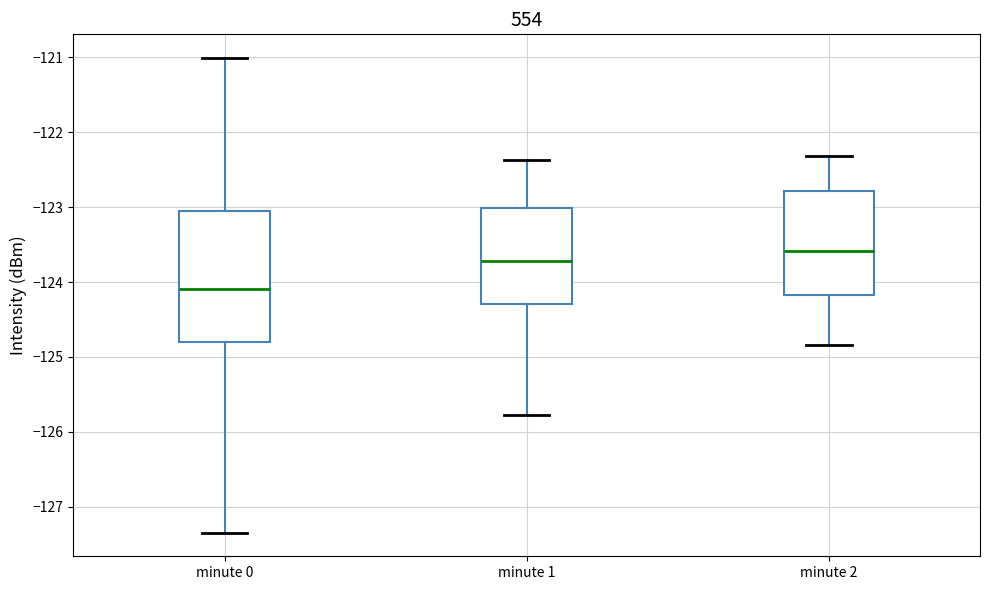

Comparing the boxes themselves (not the whiskers), which one is the tallest?

minute 0